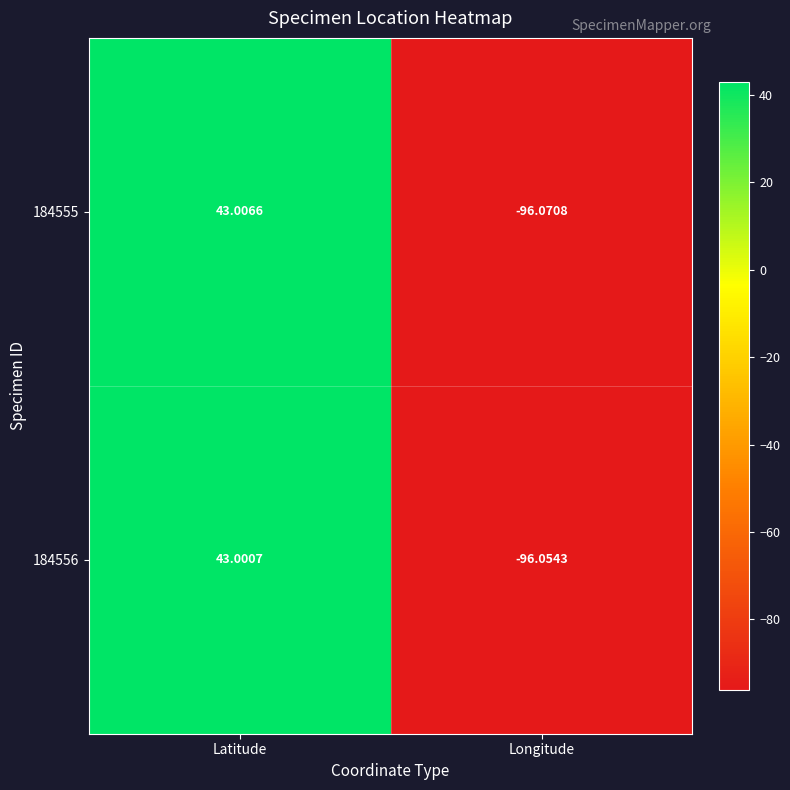

Is the value of 184556 at Longitude greater than the value of 184555 at Latitude?

No